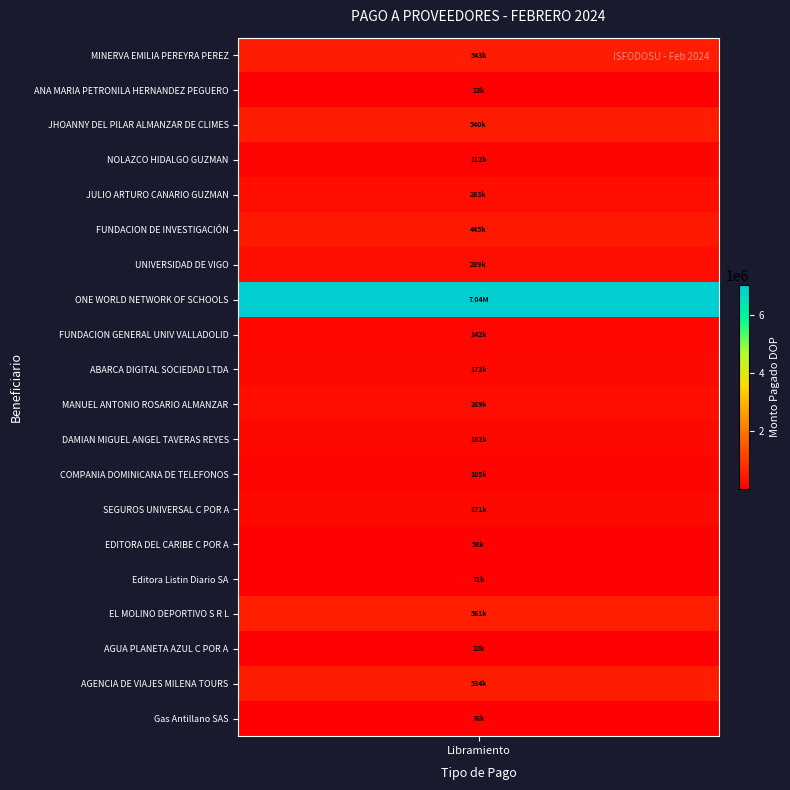

Rank the categories by value from highest to lowest.

ONE WORLD NETWORK OF SCHOOLS, EL MOLINO DEPORTIVO S R L, MINERVA EMILIA PEREYRA PEREZ, JHOANNY DEL PILAR ALMANZAR DE CLIMES, AGENCIA DE VIAJES MILENA TOURS SRL, FUNDACION DE INVESTIGACIÓN DE LA UNIVERSIDAD, UNIVERSIDAD DE VIGO, JULIO ARTURO CANARIO GUZMAN, MANUEL ANTONIO ROSARIO ALMANZAR, DAMIAN MIGUEL ANGEL TAVERAS REYES, ABARCA DIGITAL SOCIEDAD LTDA, SEGUROS UNIVERSAL C POR A, FUNDACION GENERAL UNIVERSIDAD DE VALLADOLID, NOLAZCO HIDALGO GUZMAN, COMPANIA DOMINICANA DE TELEFONOS, Gas Antillano SAS, Editora Listin Diario SA, EDITORA DEL CARIBE C POR A, ANA MARIA PETRONILA HERNANDEZ PEGUERO, AGUA PLANETA AZUL C POR A